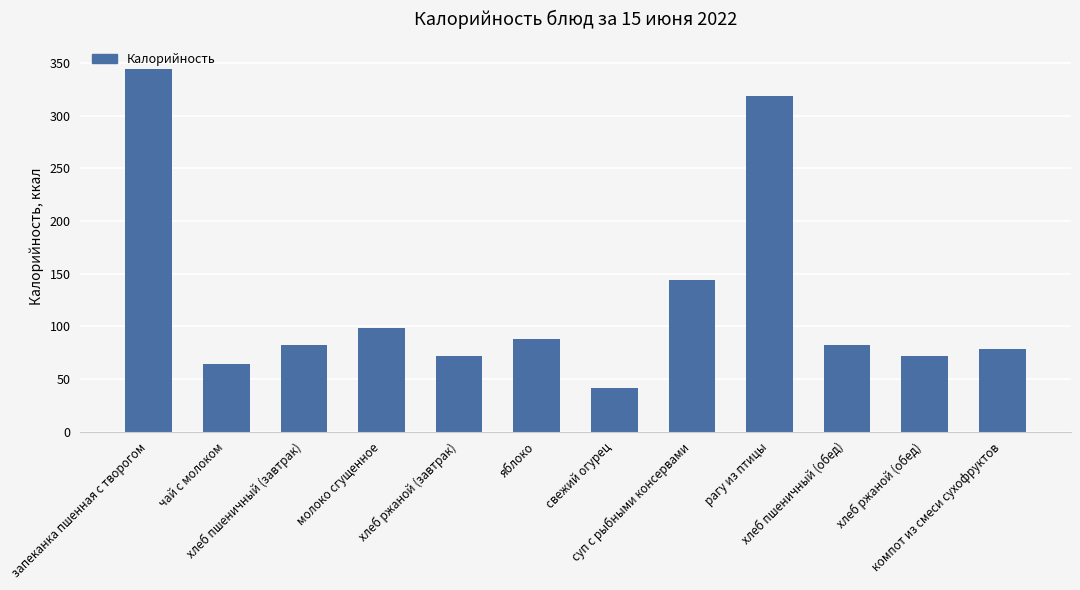

Where is the data nearest to the value 192?

суп с рыбными консервами